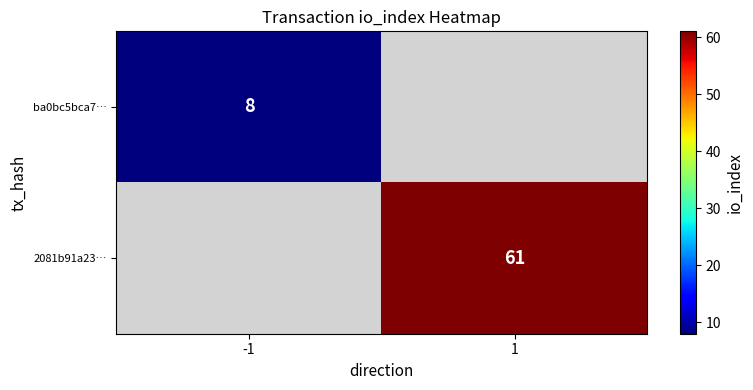

The value of ba0bc5bca7… at -1 is 8. True or false?

True